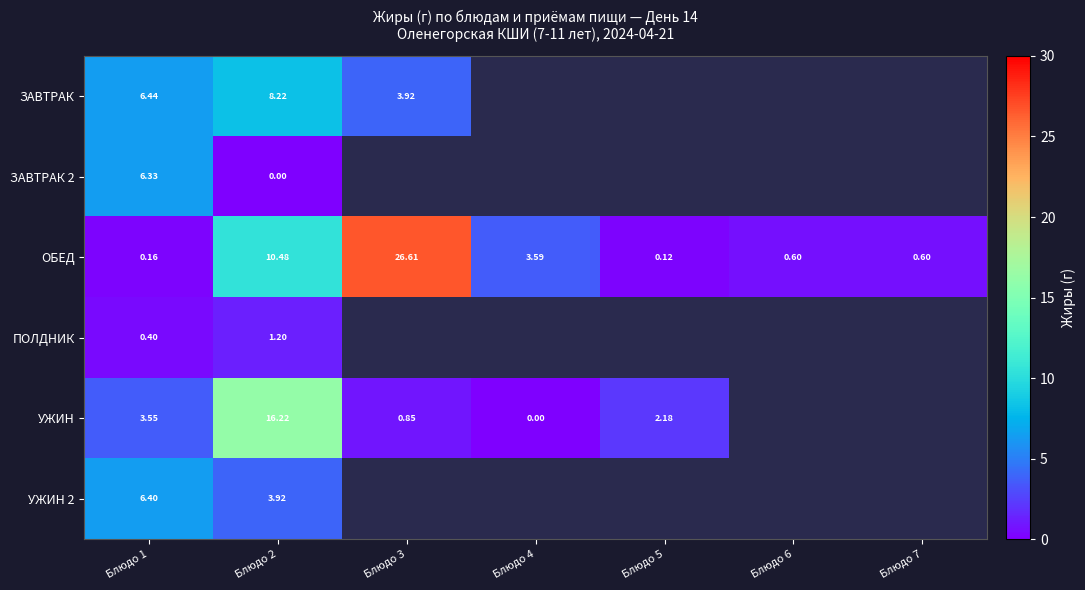

Which series has the largest total across all categories?

ОБЕД